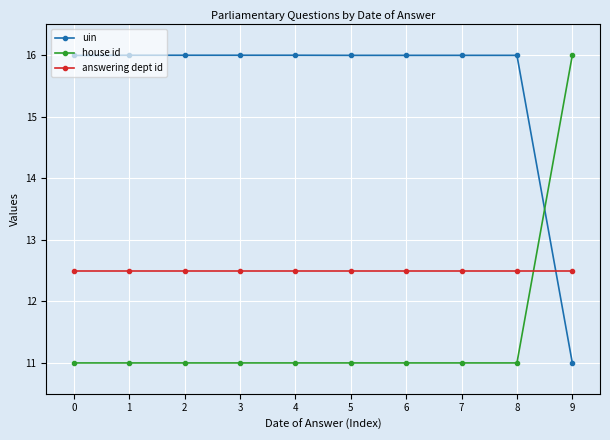

Is it true that answering dept id equals 12.5 at 1?

True